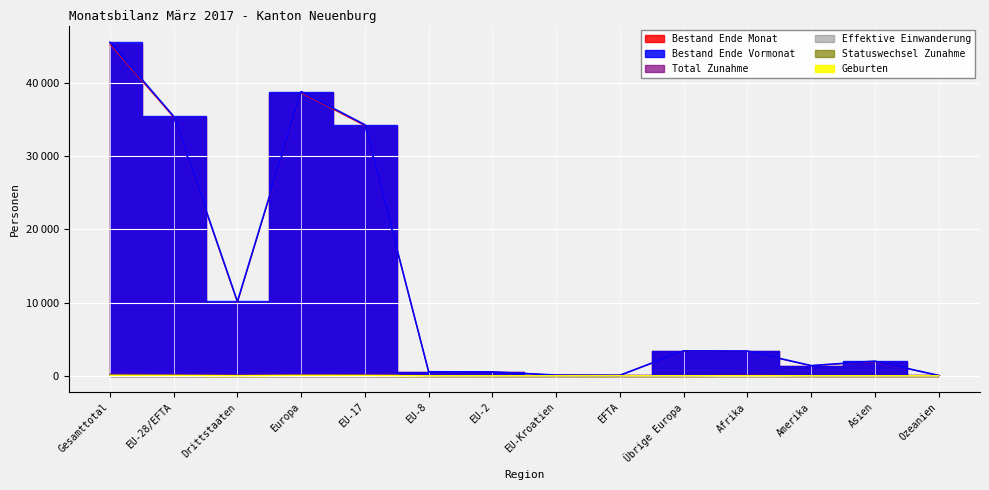

What is the label of the 4th point from the left?

Europa